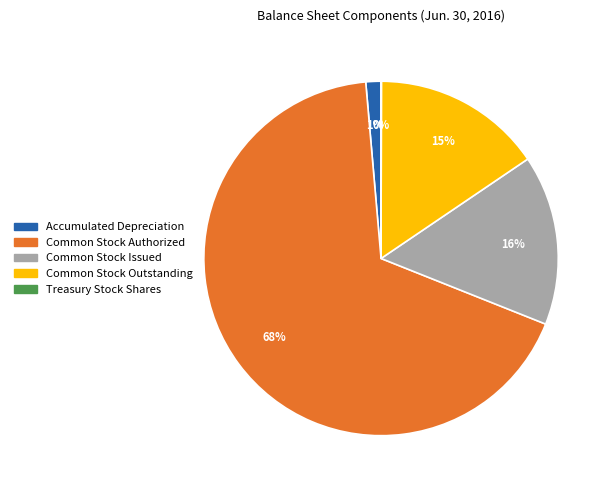

Is the sum of Common Stock Authorized and Common Stock Outstanding greater than half?

Yes